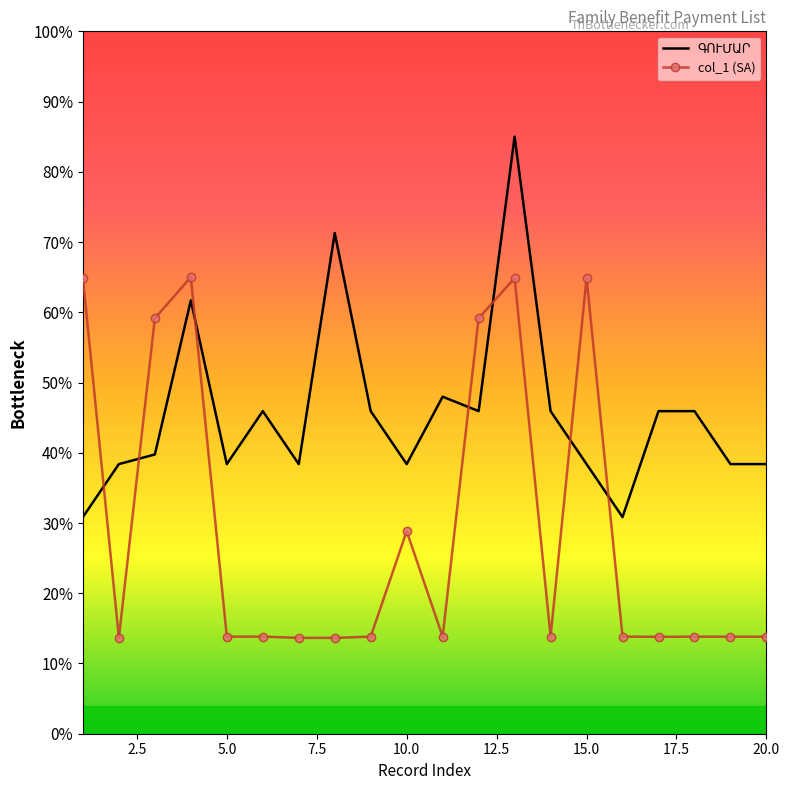

Which series has the largest range (max minus min)?

ԳՈՒՄԱՐ